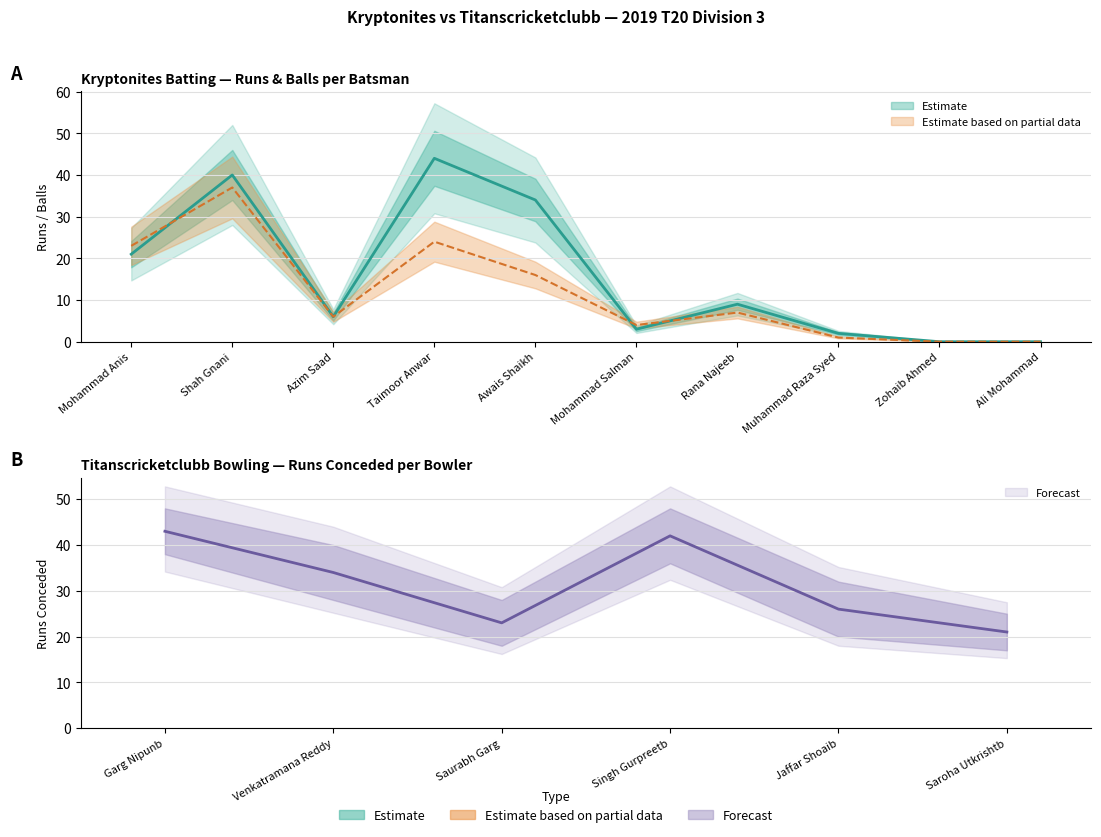

In Kryptonites Balls, how many points are higher than both neighbors (excluding endpoints)?

3